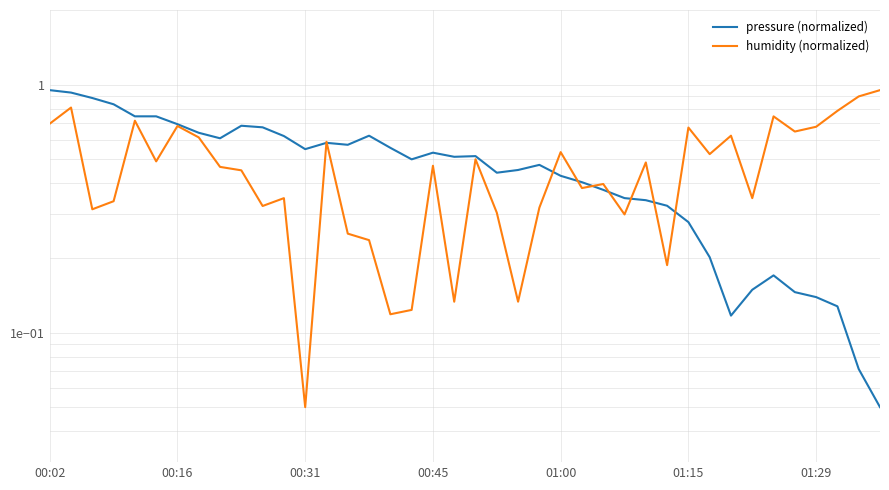

True or false: humidity (normalized) has more than 0 points higher than both neighbors.

True